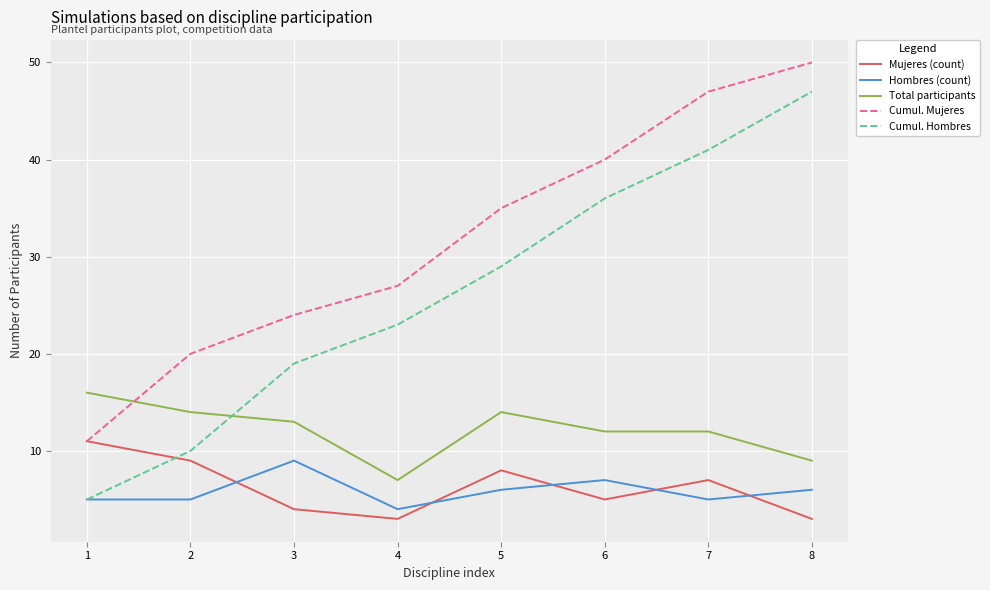

Rank the series by their maximum value, from highest to lowest.

Cumul. Mujeres, Cumul. Hombres, Total participants, Mujeres (count), Hombres (count)